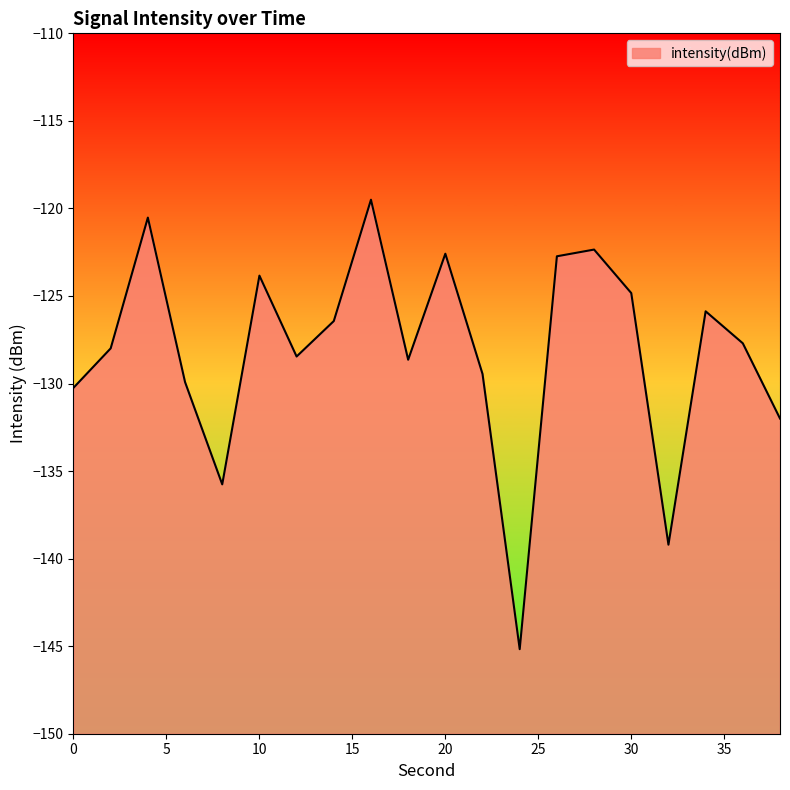

Which category has the highest value across all series?

16